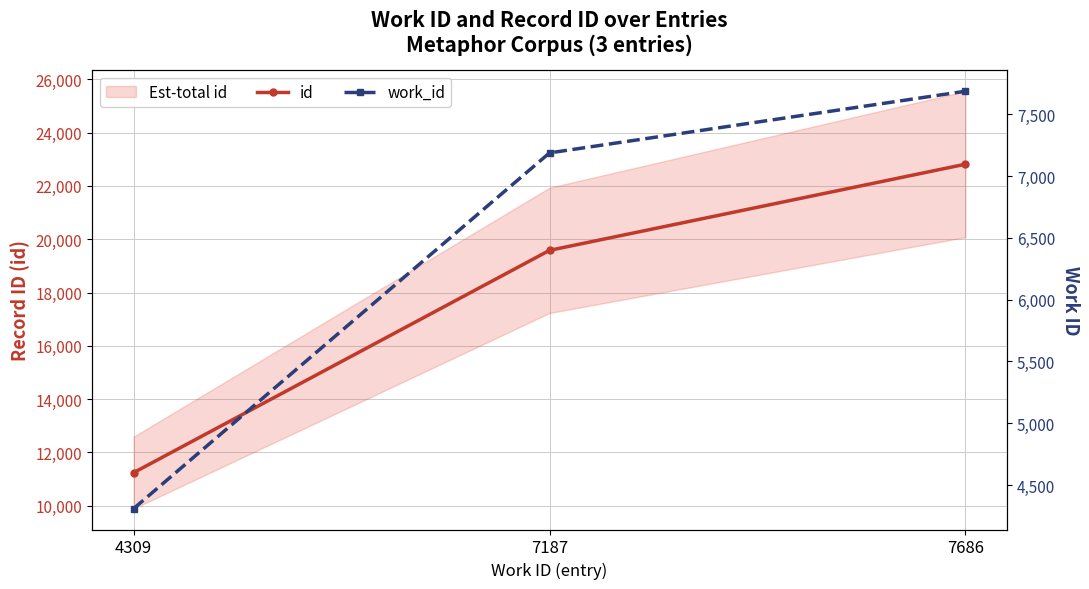

Which series has the largest total across all categories?

id